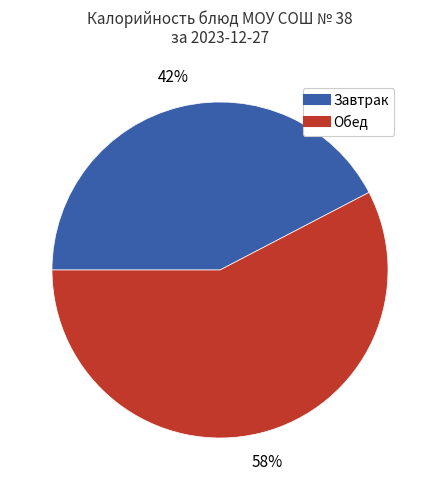

To the nearest percent, what is the average slice percentage?

50%